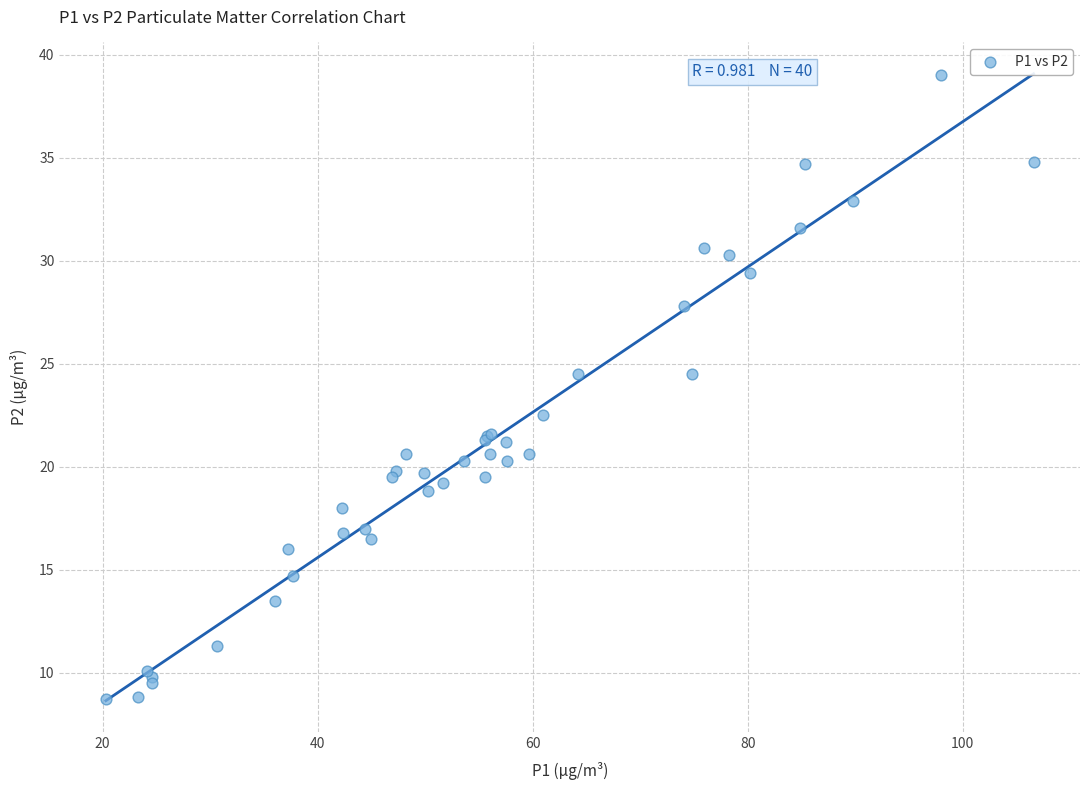

What Y value in the scatter plot is closest to 23?

22.5